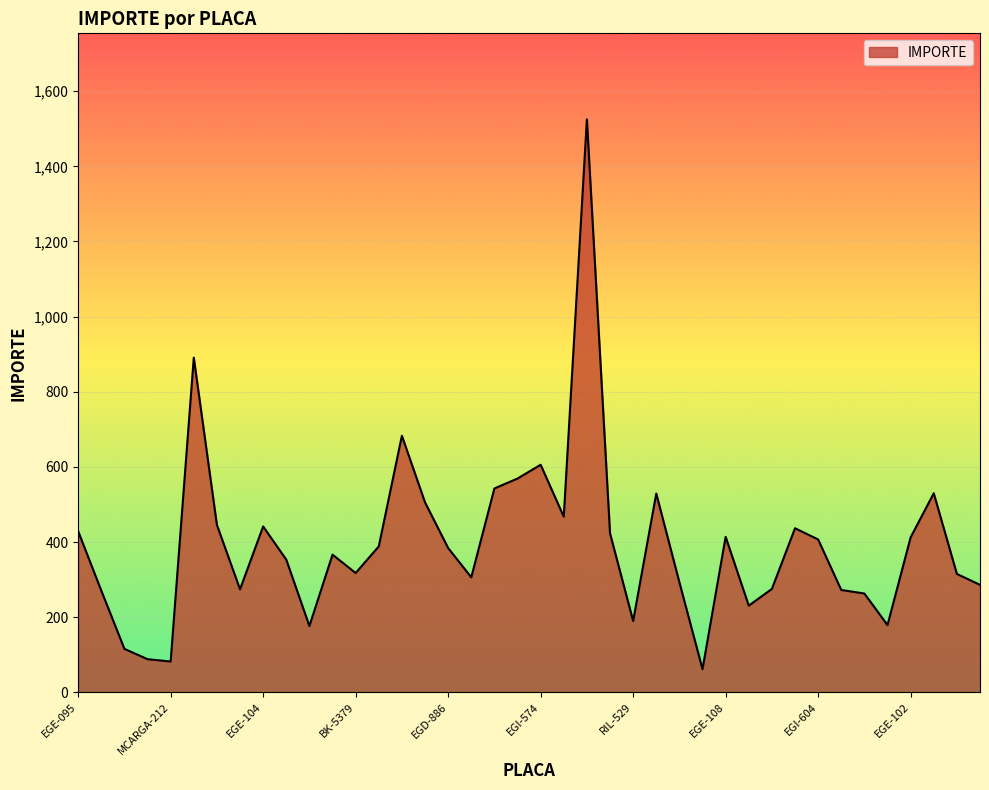

How many series are shown in this chart?

1